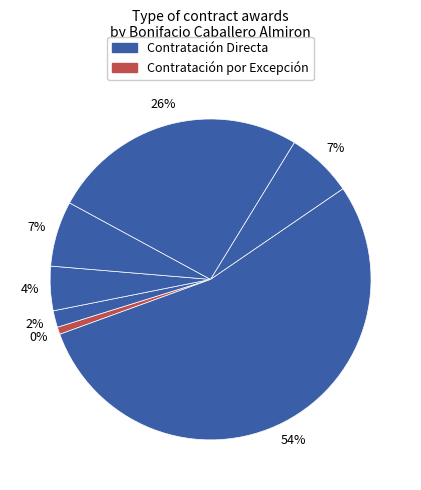

Does 322161 represent more than half of the total?

No